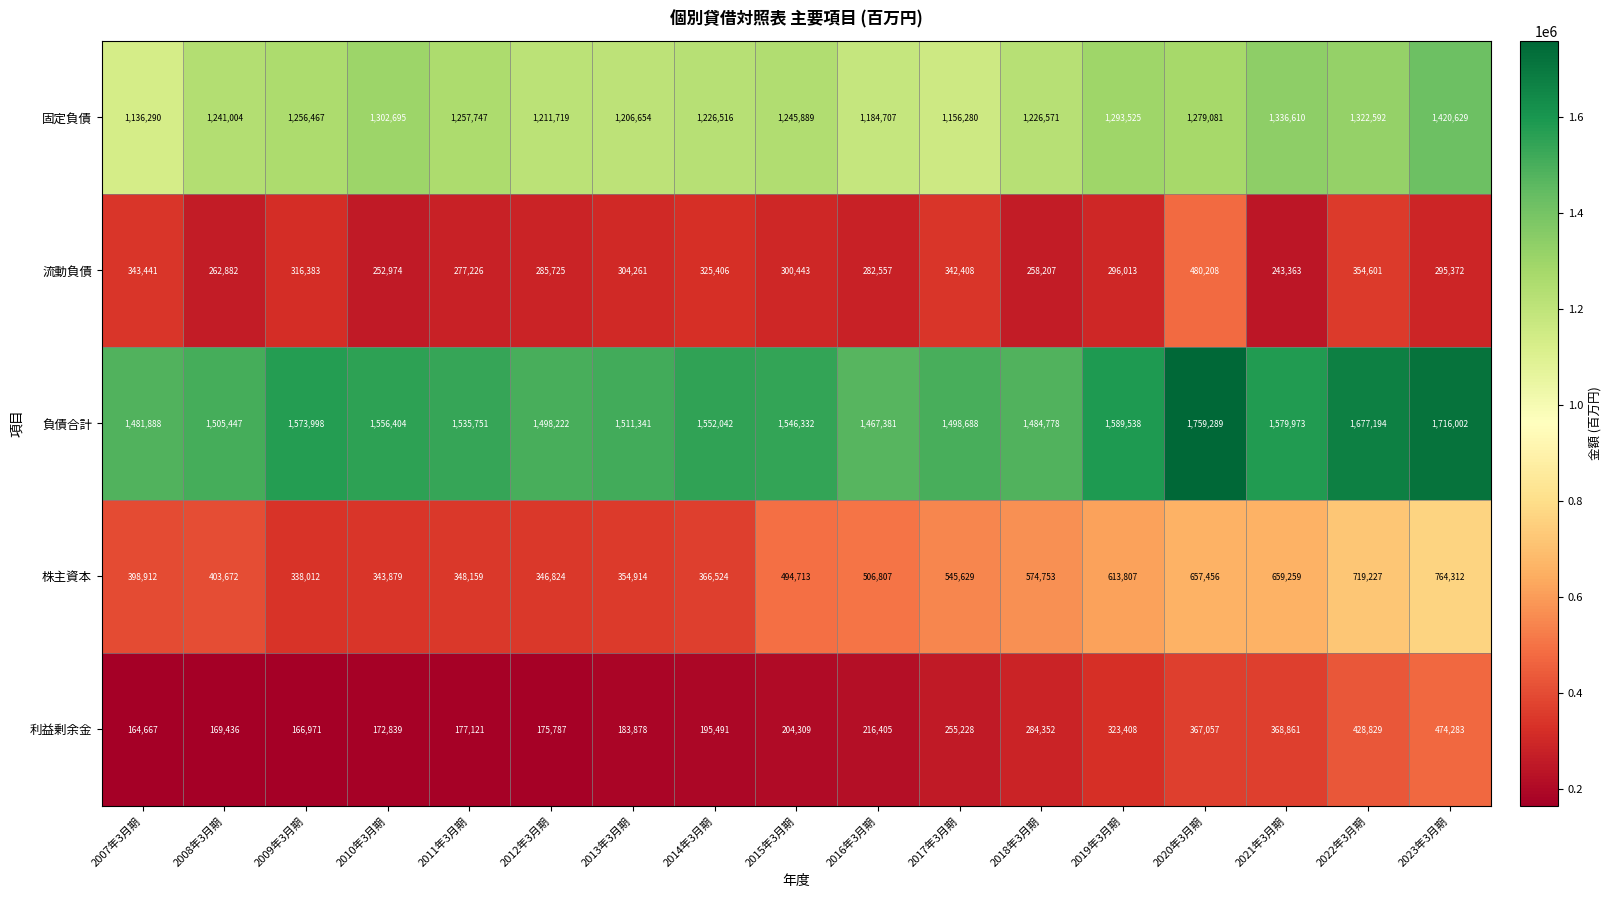

Read the 株主資本 value at 2016年3月期.

506807